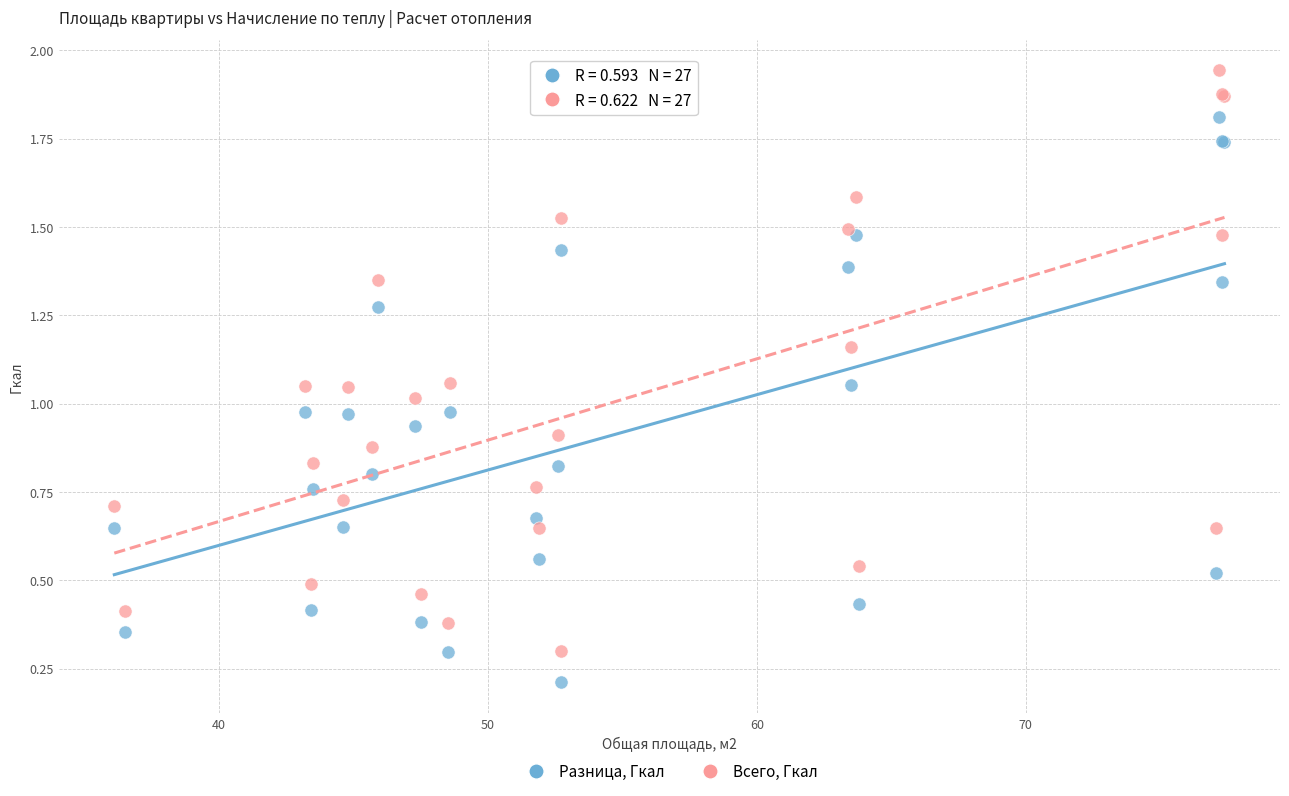

Which series contains the lowest Y value?

Разница, Гкал